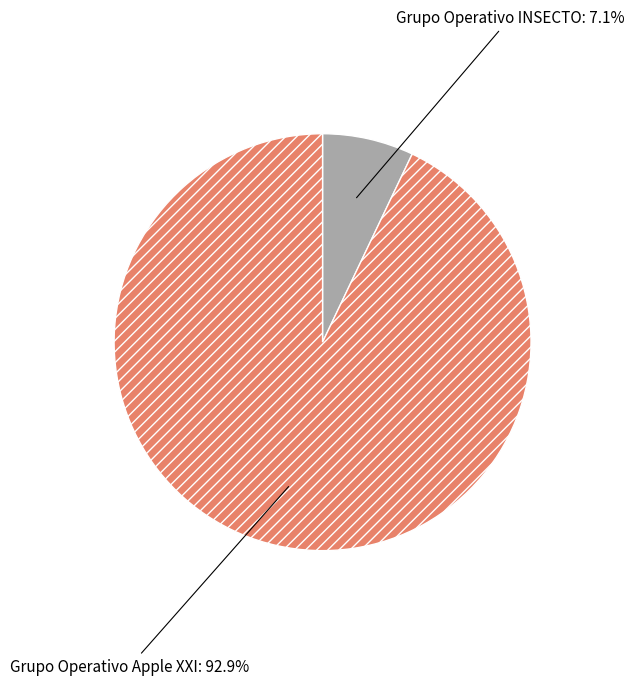

What is the ratio of the value at Grupo Operativo Apple XXI to the value at Grupo Operativo INSECTO?

13.1